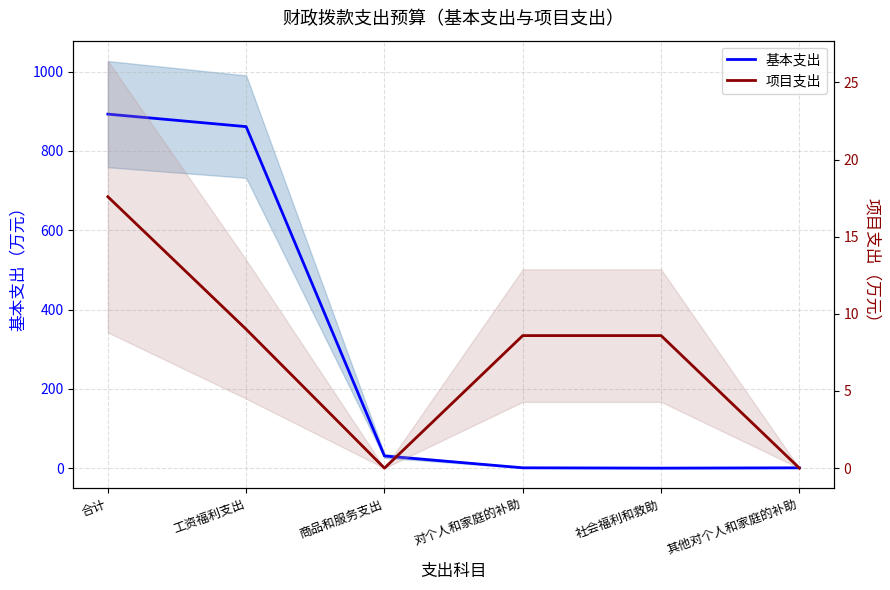

What is the difference between the maximum and minimum values in the 项目支出 series?

17.6